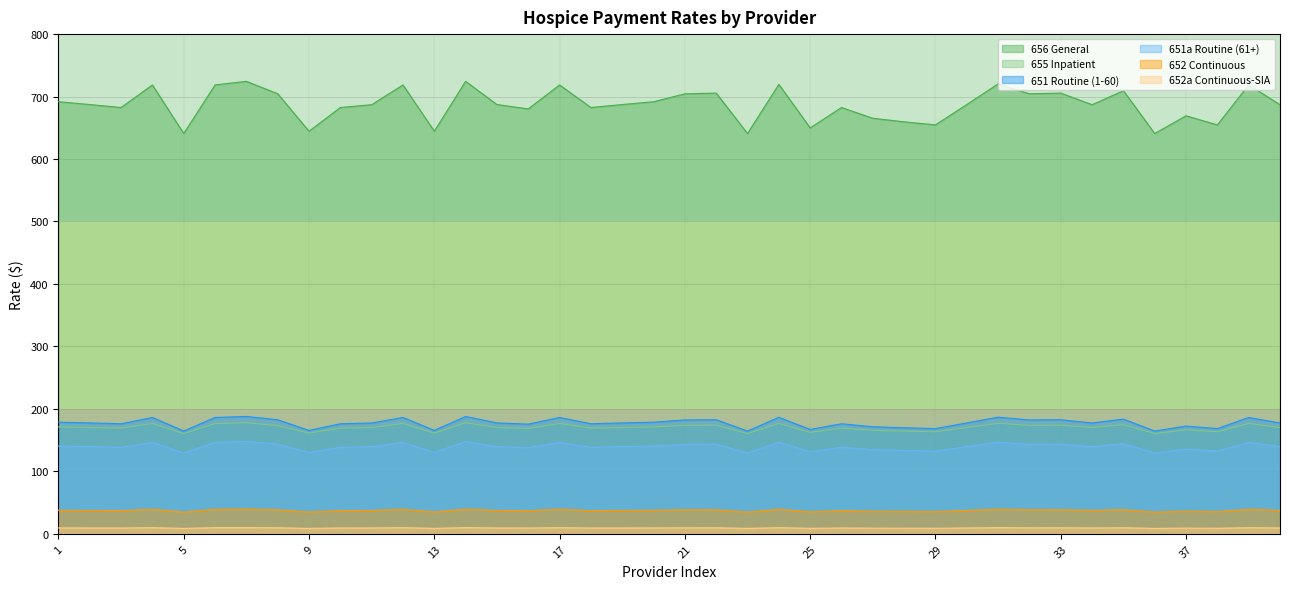

At which category does 651a Routine (61+) reach its first local peak?

4